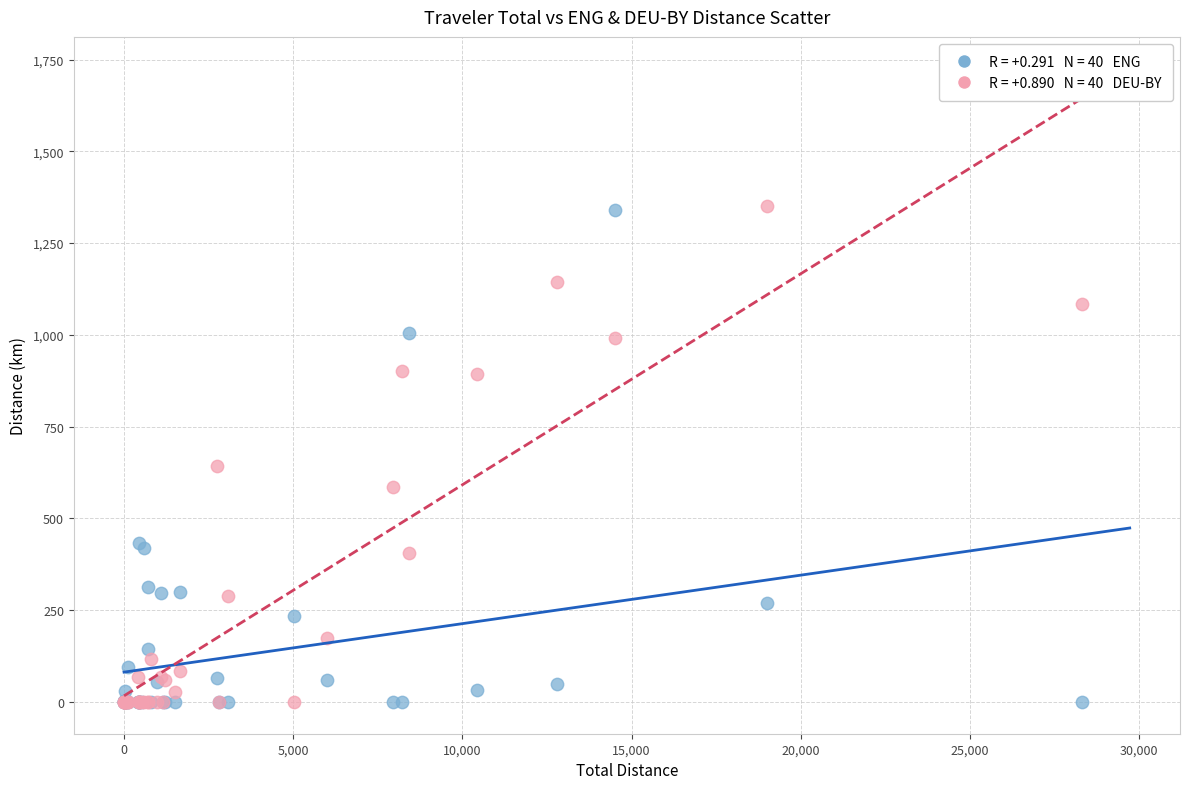

Across all series, what Y value is closest to 675?

641.7